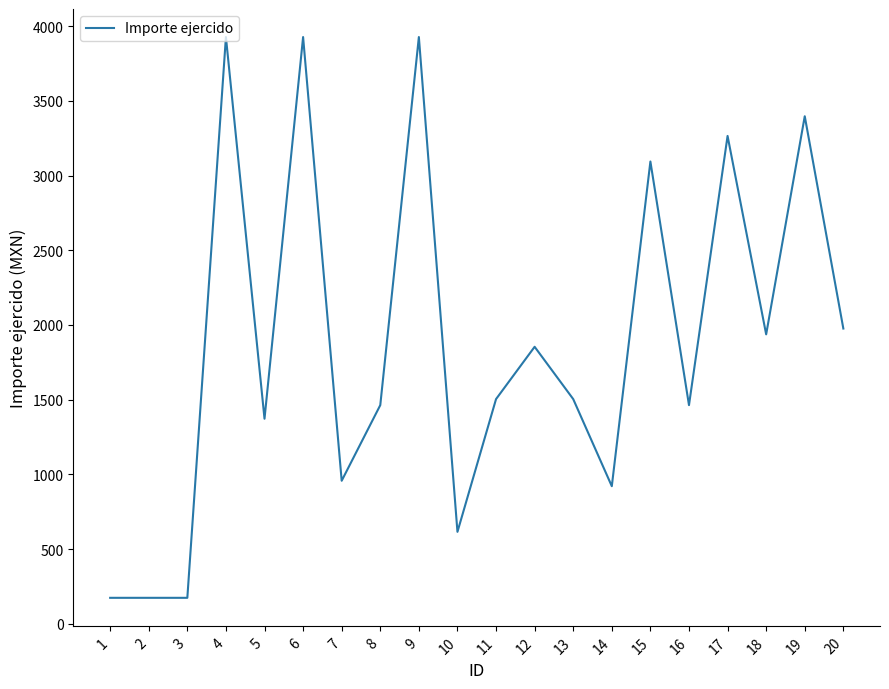

Is it true that the value at 19 is 3397.0?

True